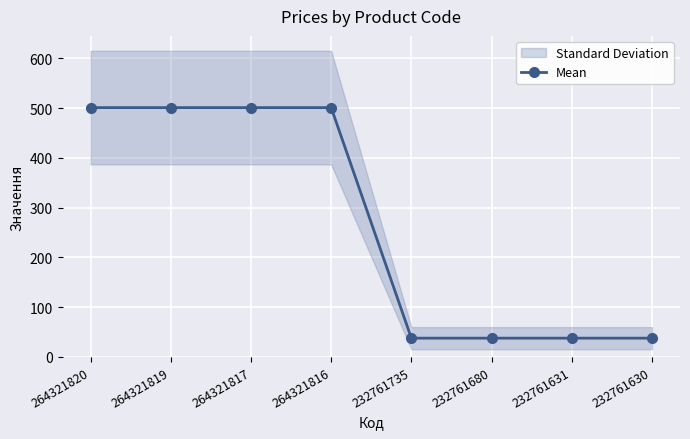

What is the greatest value displayed?

501.0